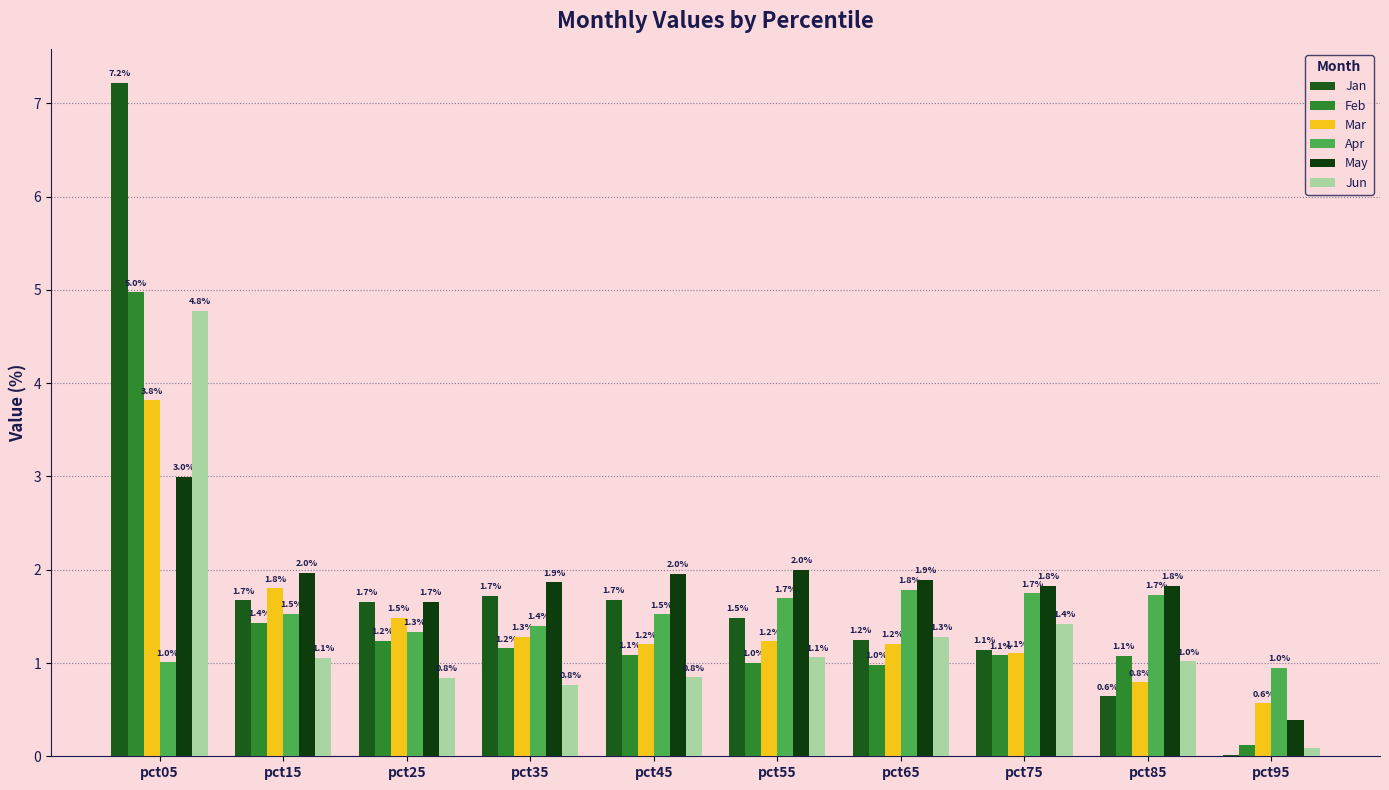

Which category has the lowest value across all series?

pct95